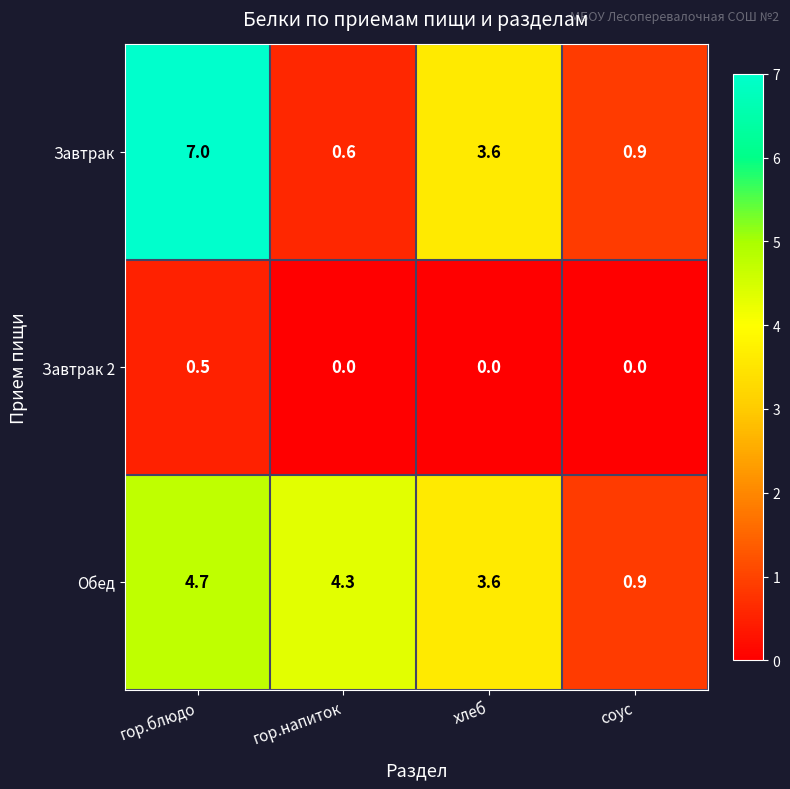

Rank the series by their maximum value, from highest to lowest.

Завтрак, Обед, Завтрак 2